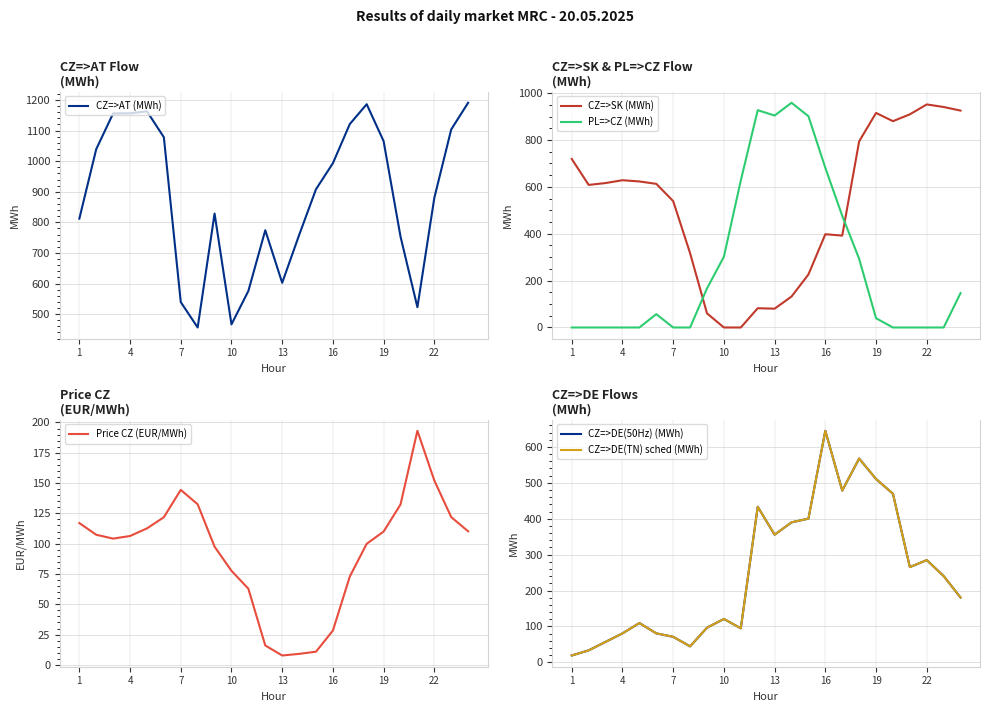

What is the maximum value for CZ=>AT (MWh)?

1190.8